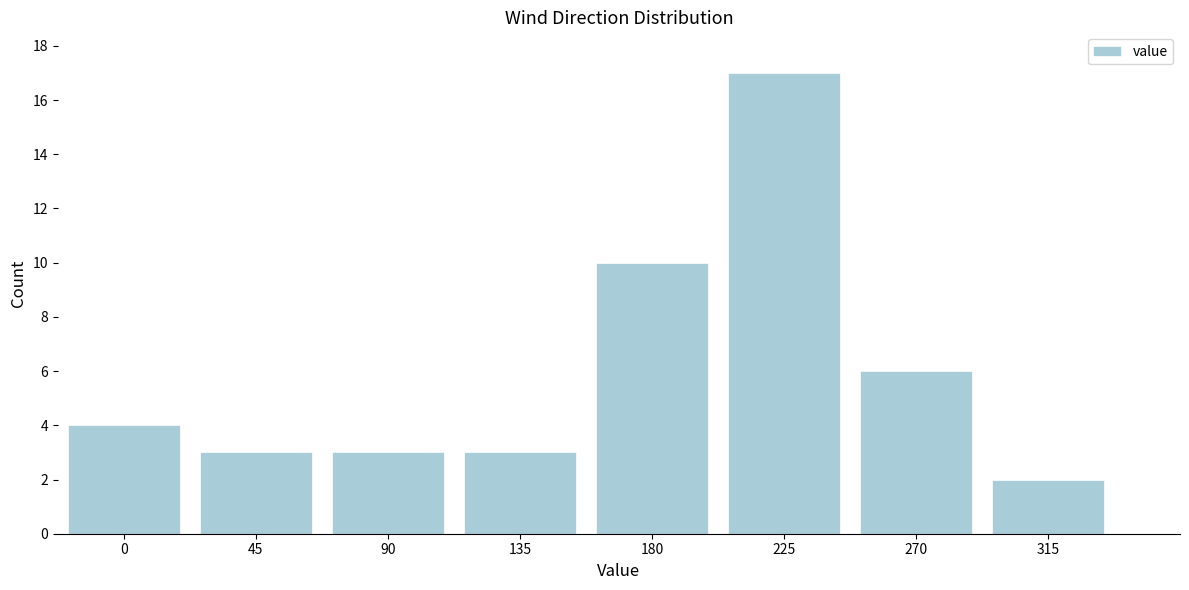

Reading left to right, transcribe this chart: for each bar, give the range it covers on the x-axis and its height. Neither the bar edges nor the heights are printed on the chart, so give them approximately, as read against the axes.

-22.5 to 22.5: 4
22.5 to 67.5: 3
67.5 to 112.5: 3
112.5 to 157.5: 3
157.5 to 202.5: 10
202.5 to 247.5: 17
247.5 to 292.5: 6
292.5 to 337.5: 2